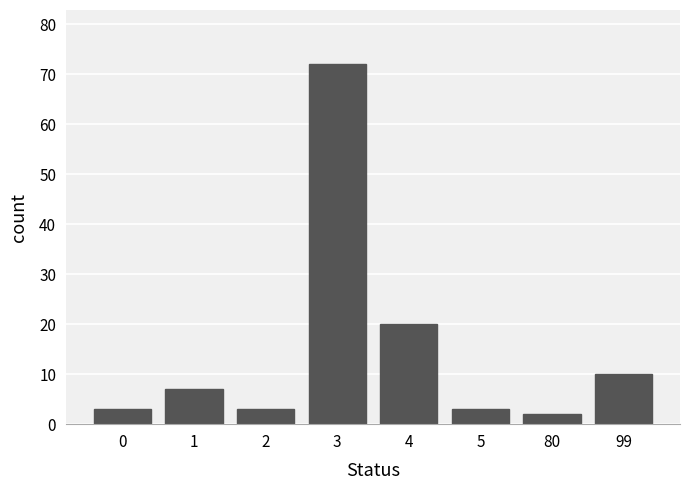

Reading right to left, what are all the values shown in this chart?

99=10	80=2	5=3	4=20	3=72	2=3	1=7	0=3